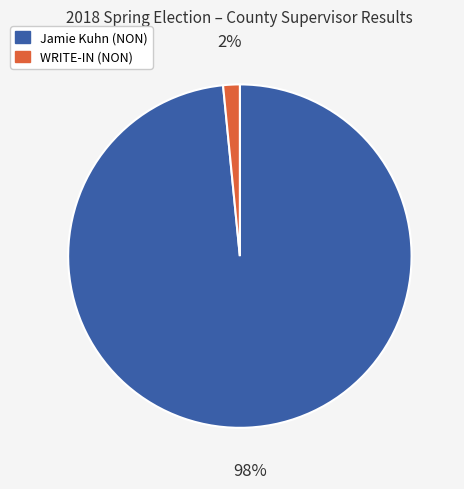

Between Jamie Kuhn (NON) and WRITE-IN (NON), which is larger?

Jamie Kuhn (NON)